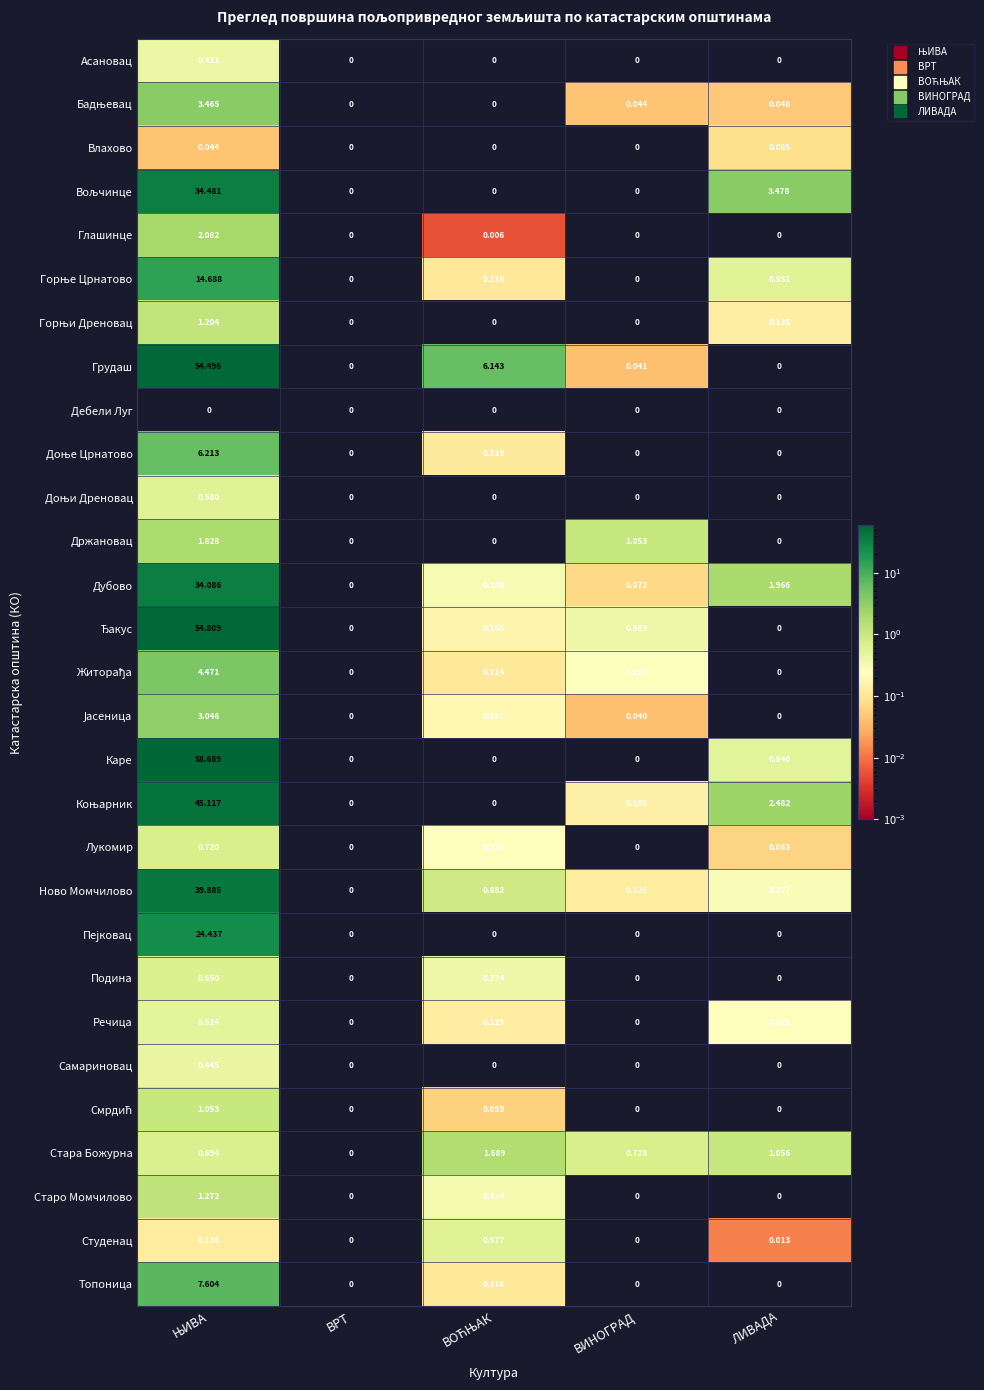

Which series has the largest range (max minus min)?

Каре